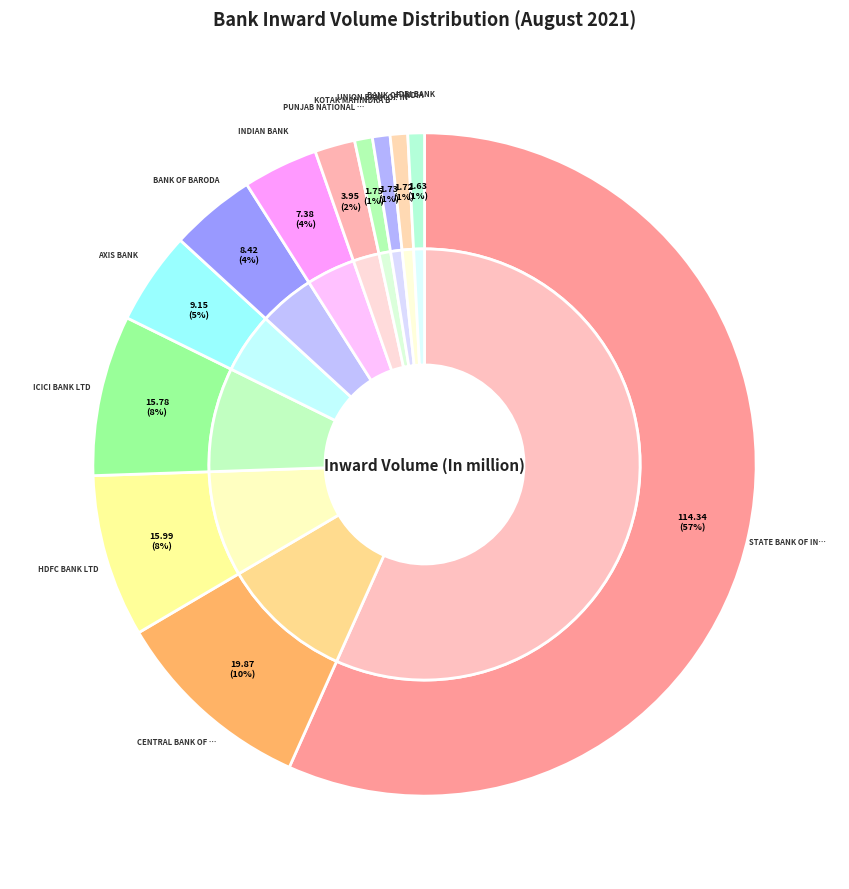

How many segments does this pie chart have?

12